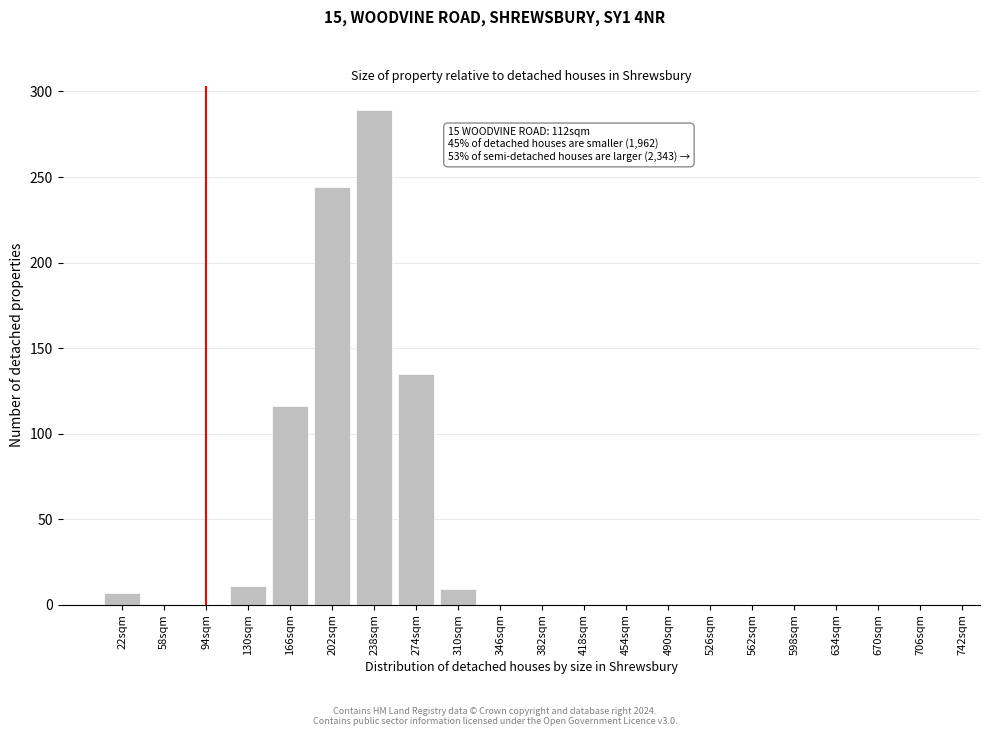

Reading left to right, what are all the values shown in this chart?

22sqm=7	58sqm=0	94sqm=0	130sqm=11	166sqm=116	202sqm=244	238sqm=289	274sqm=135	310sqm=9	346sqm=0	382sqm=0	418sqm=0	454sqm=0	490sqm=0	526sqm=0	562sqm=0	598sqm=0	634sqm=0	670sqm=0	706sqm=0